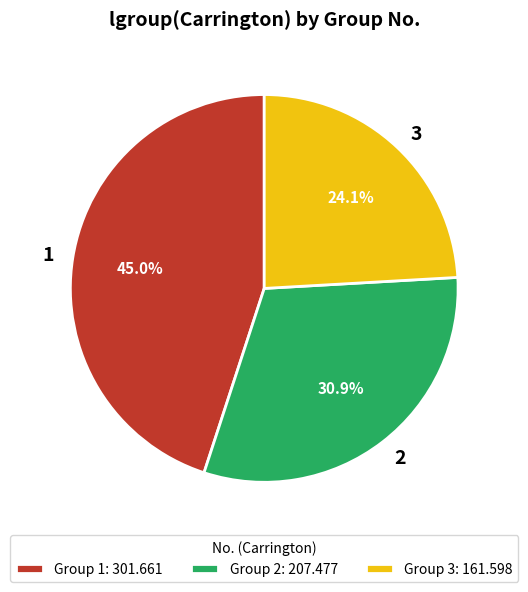

To the nearest percent, what is the average slice percentage?

33%